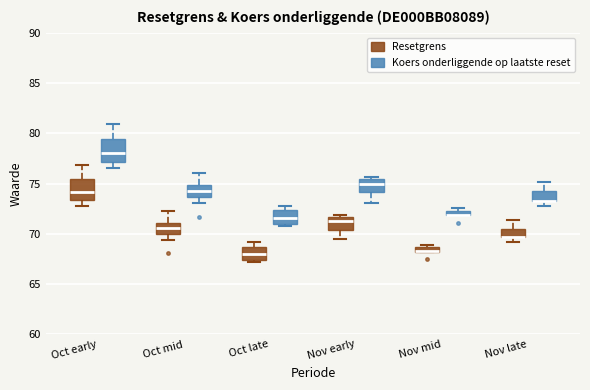

Where is the upper edge of the box for Oct early (Koers onderliggende op laatste reset) on the y-axis? The values are not printed on the chart, so give them approximately, as read against the axis.

79.5